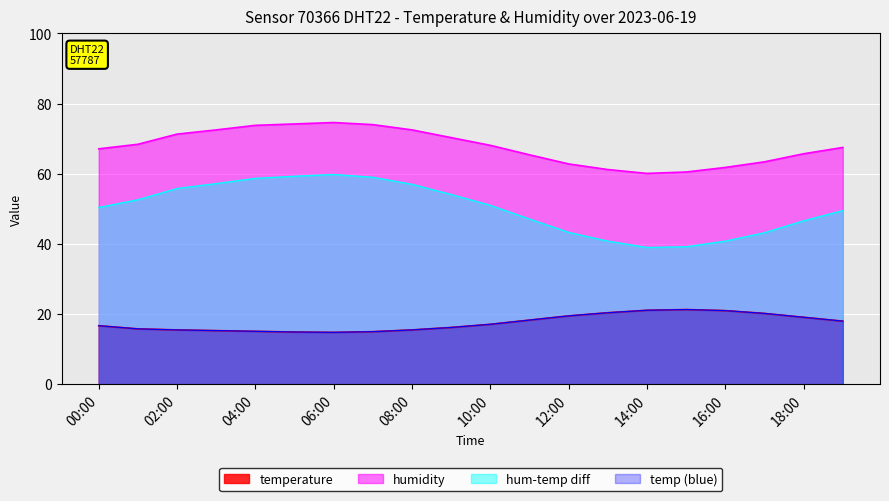

Which category has the highest value across all series?

06:00